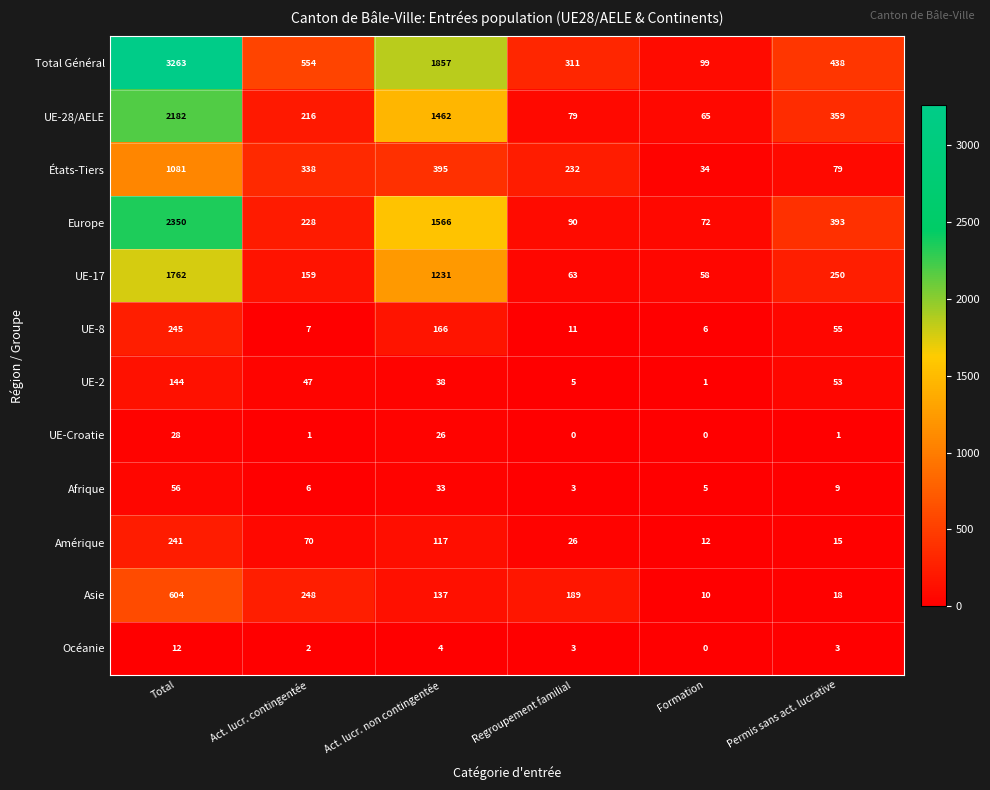

At which category is the sum across all series the highest?

Total